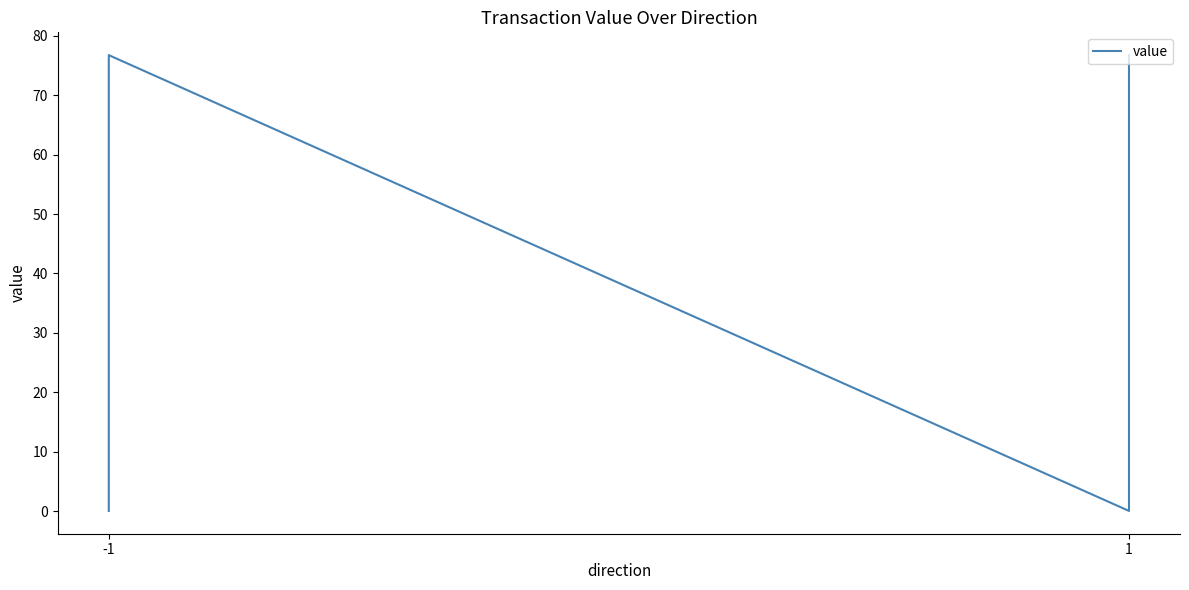

Read the value at -1.

76.7